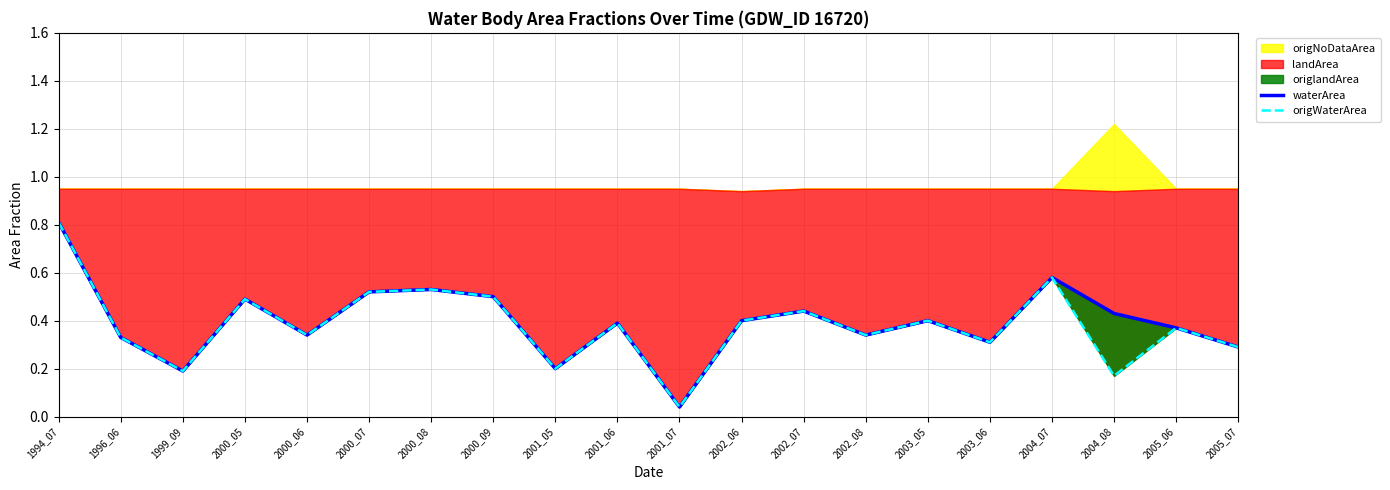

What is the total value across all series at 2002_07?

0.9